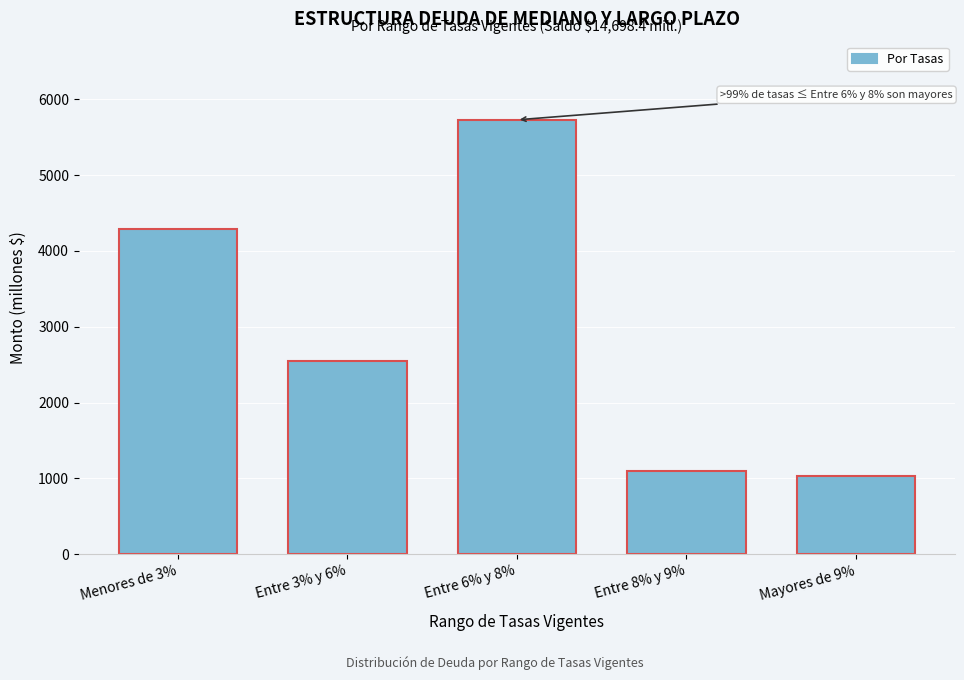

Reading left to right, transcribe all the data shown in this chart.

4286.2	2548.2	5728.9	1101.1	1034.0